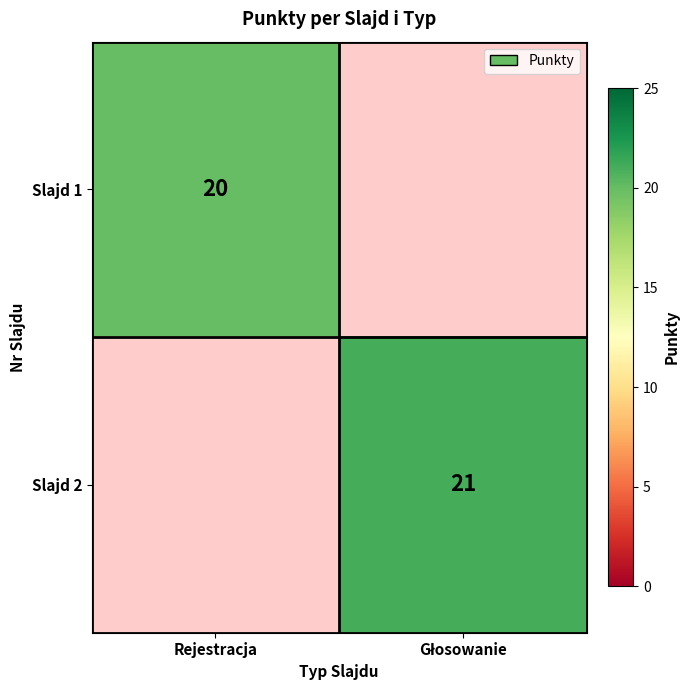

Count the number of data series in this chart.

2